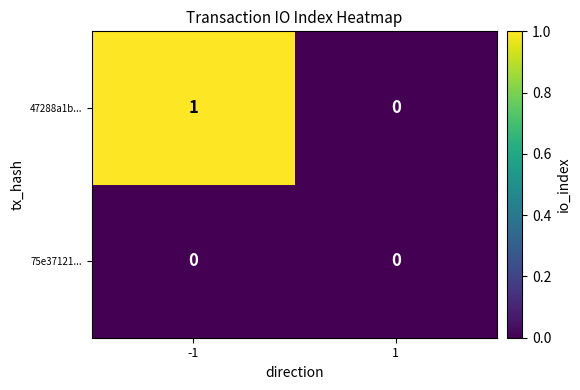

How many values in the 47288a1b... series are below 1?

1